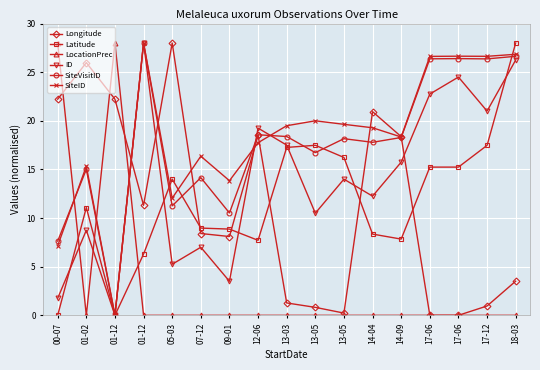

Is it true that SiteVisitID equals 11.3 at 05-03?

True